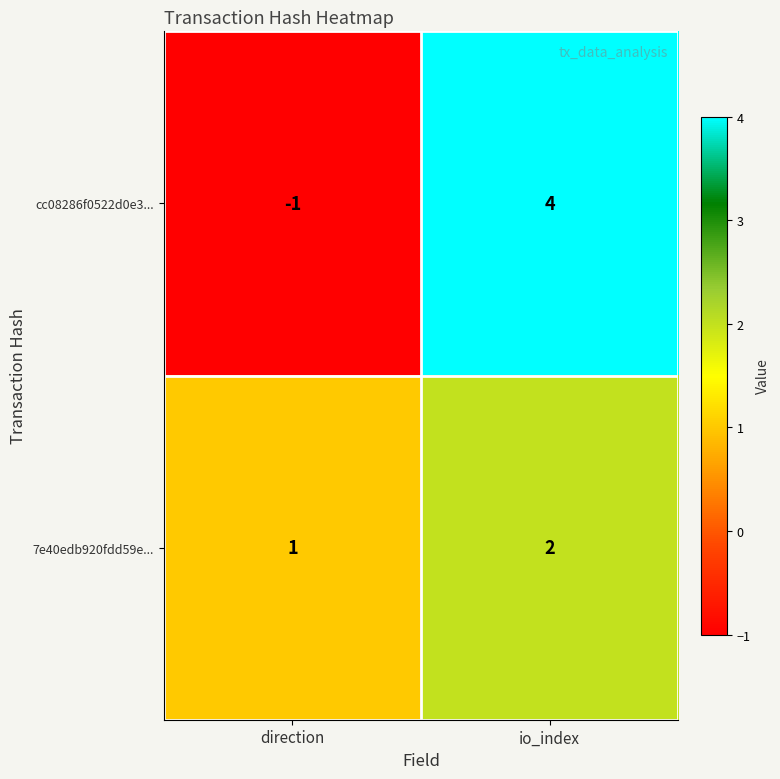

What is the spread (max minus min) of values at direction?

2